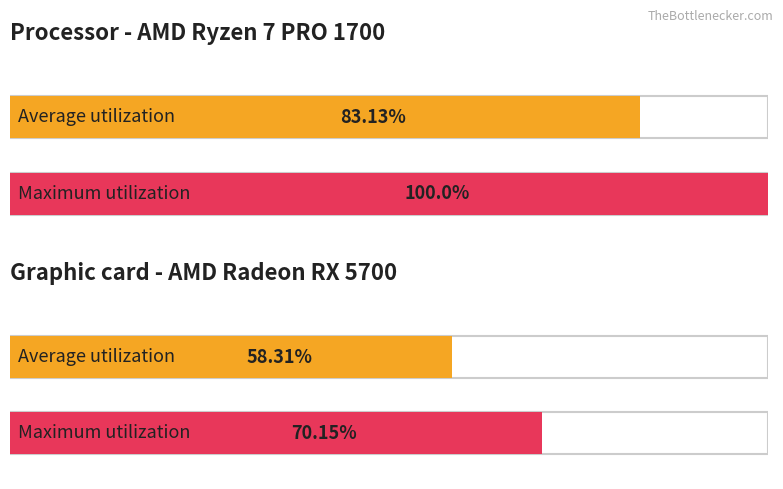

Does the chart contain stacked bars?

No